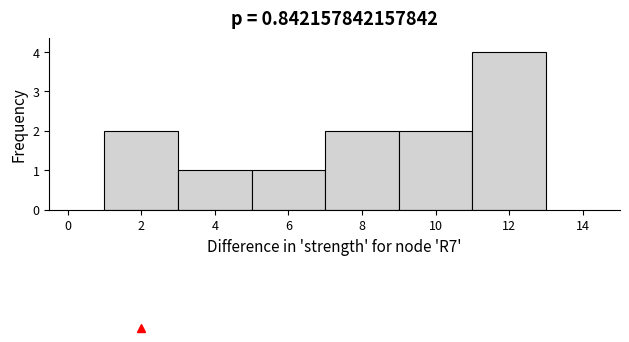

Over which range of the x-axis is the bar tallest?

11 to 13